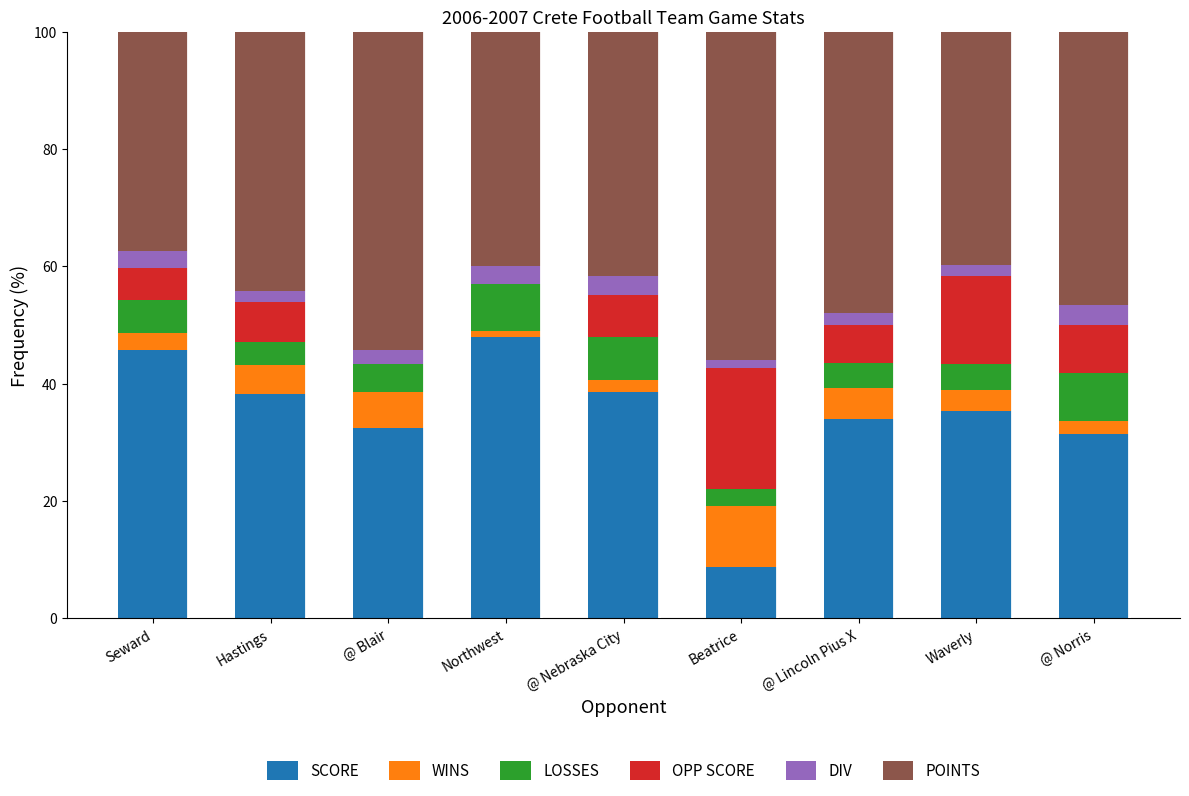

At which label does SCORE reach its peak?

Northwest